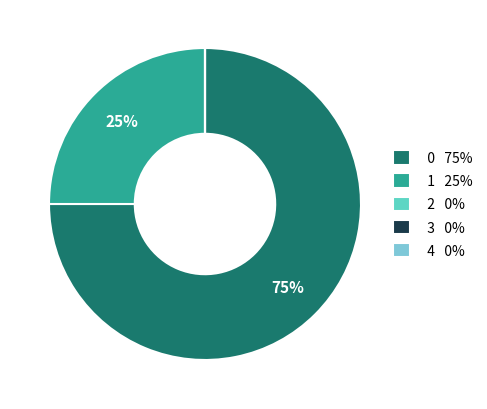

Which category has the biggest portion of the pie?

0 75%